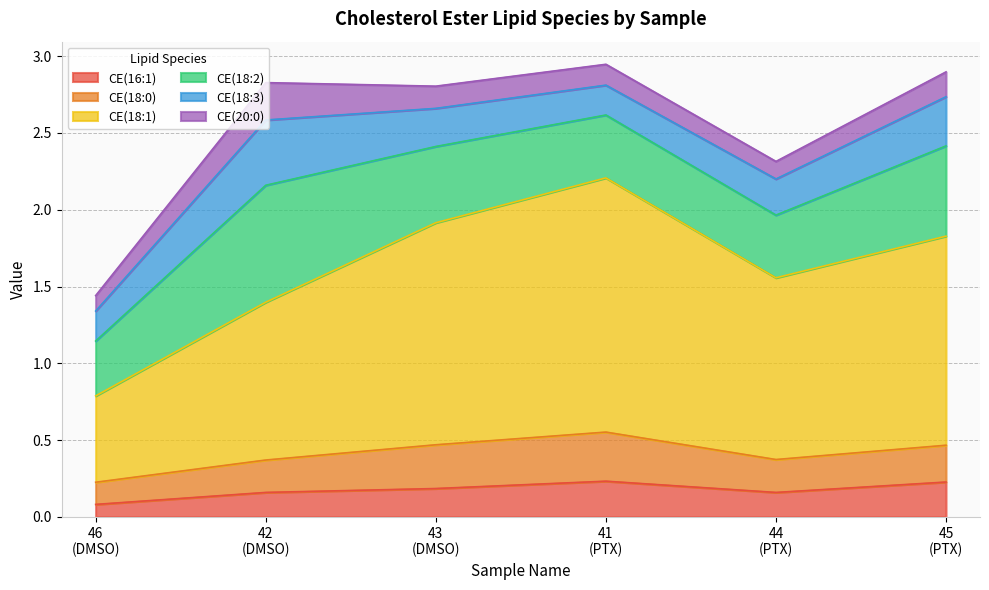

What is the difference between the second highest and second lowest values in the CE(16:1) series?

0.1